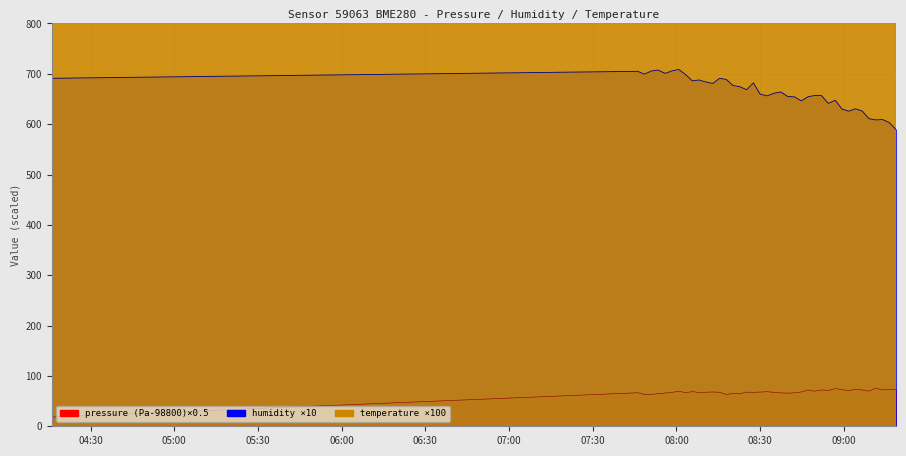

At which category does the chart reach its minimum across all series?

2023-02-23T04:16:06